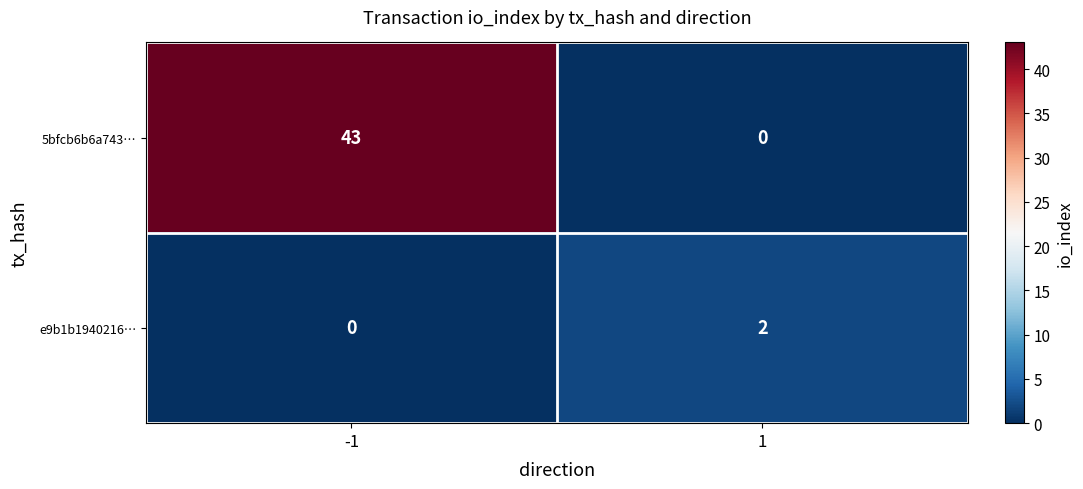

What is the sum of all 5bfcb6b6a743… values?

43